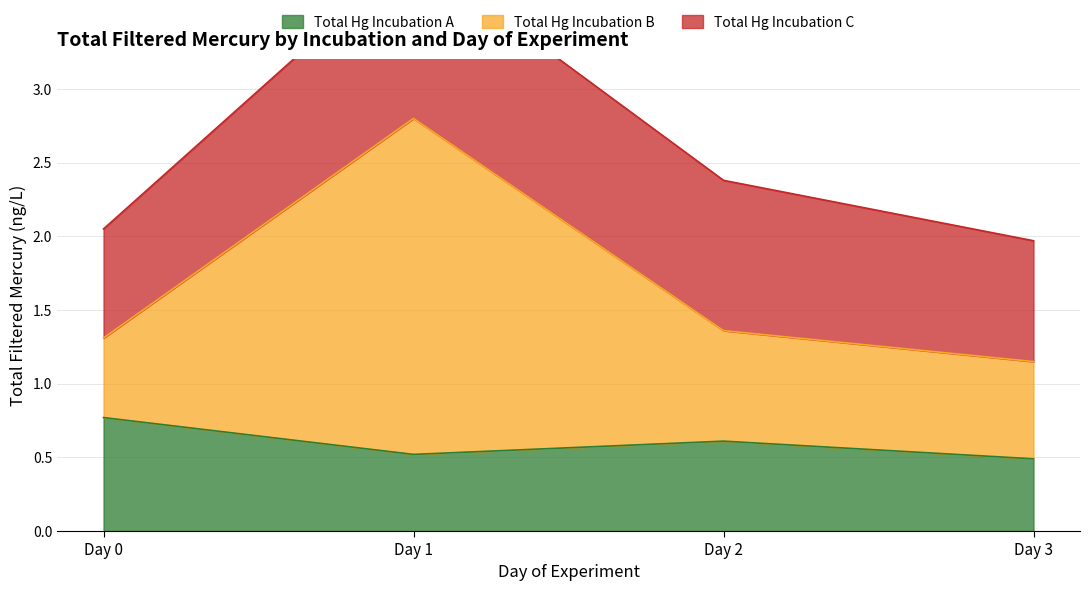

Does the chart display data point markers on the line(s)?

No